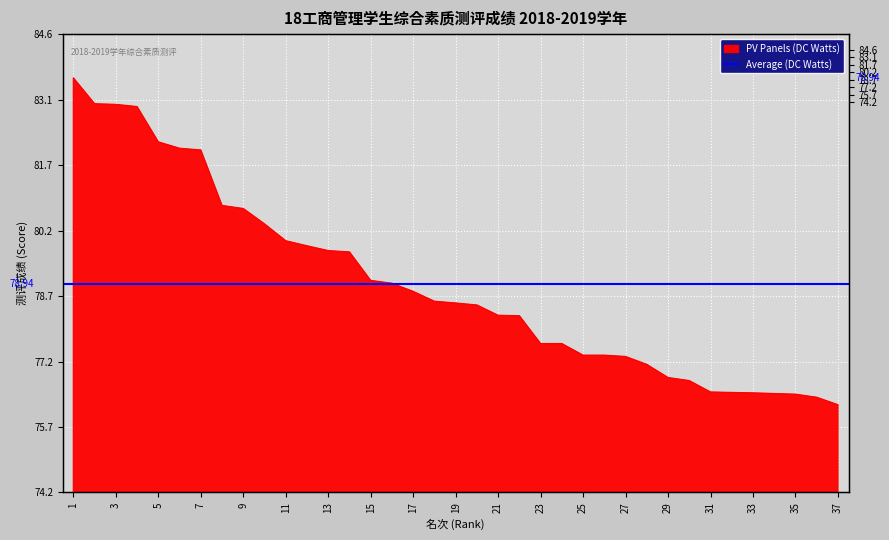

What is the change in value from 11 to 31?

-3.5